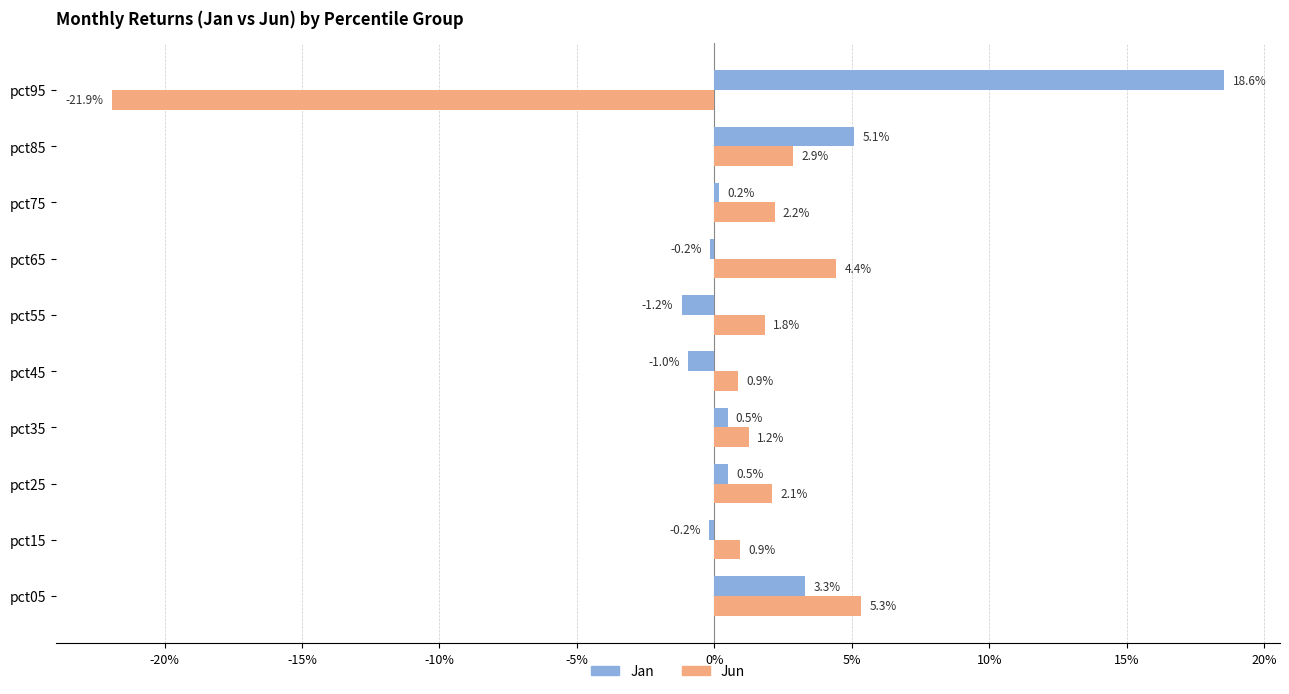

Which label corresponds to the largest value in the chart?

pct95